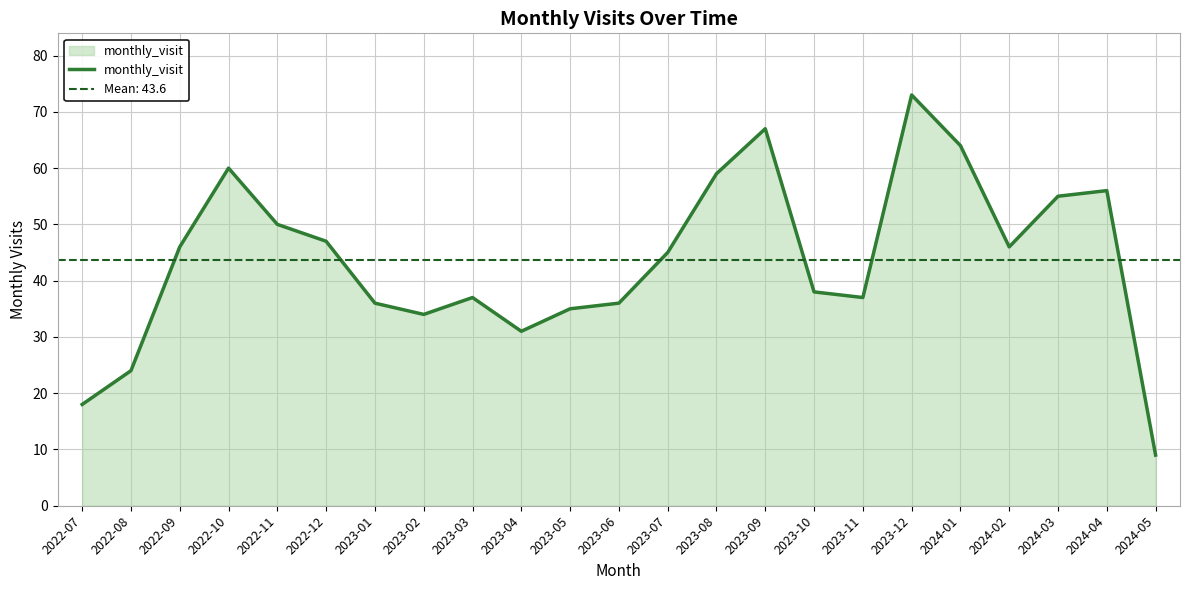

What is the difference between the values at 2022-07 and 2024-02?

28